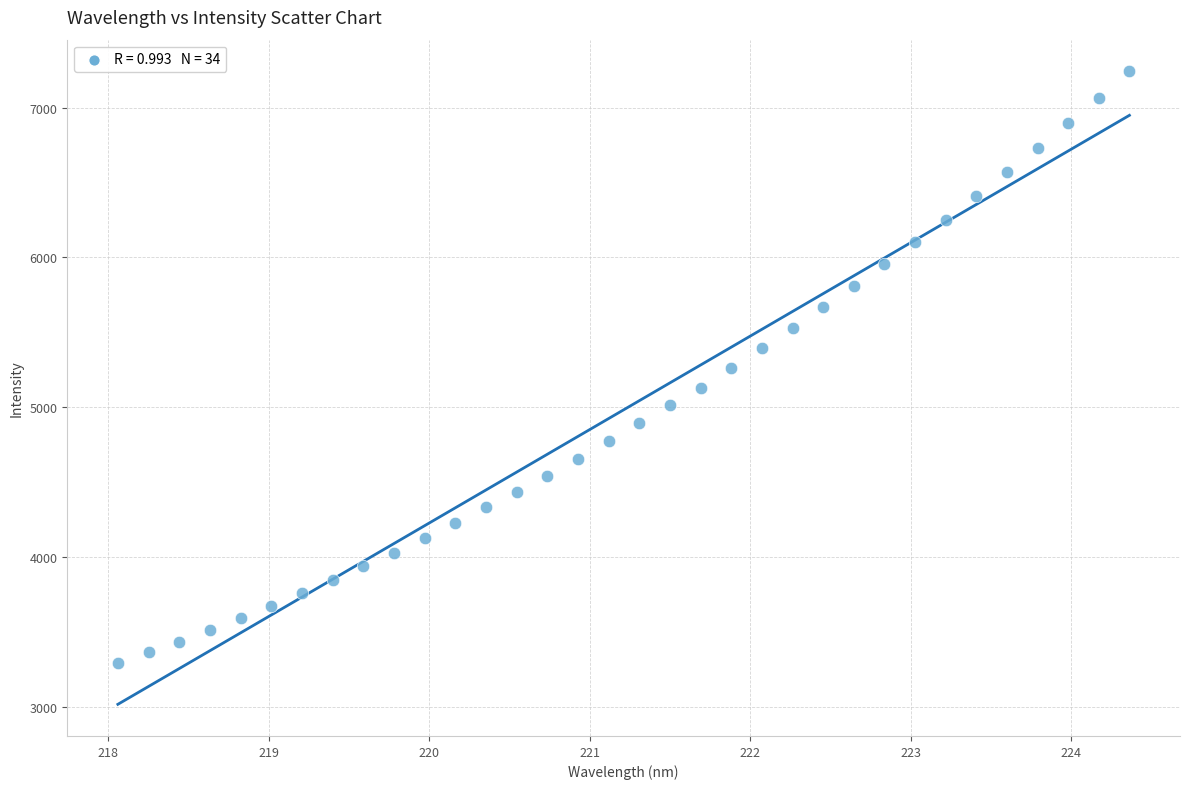

What is the range of X values (max minus min)?

6.3